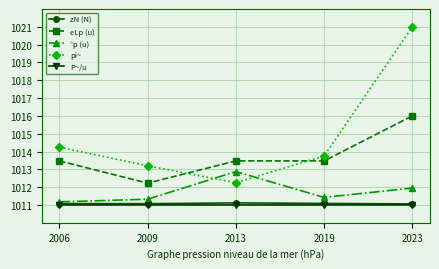

What is the difference between the maximum and minimum values in the eLp (u) series?

3.8